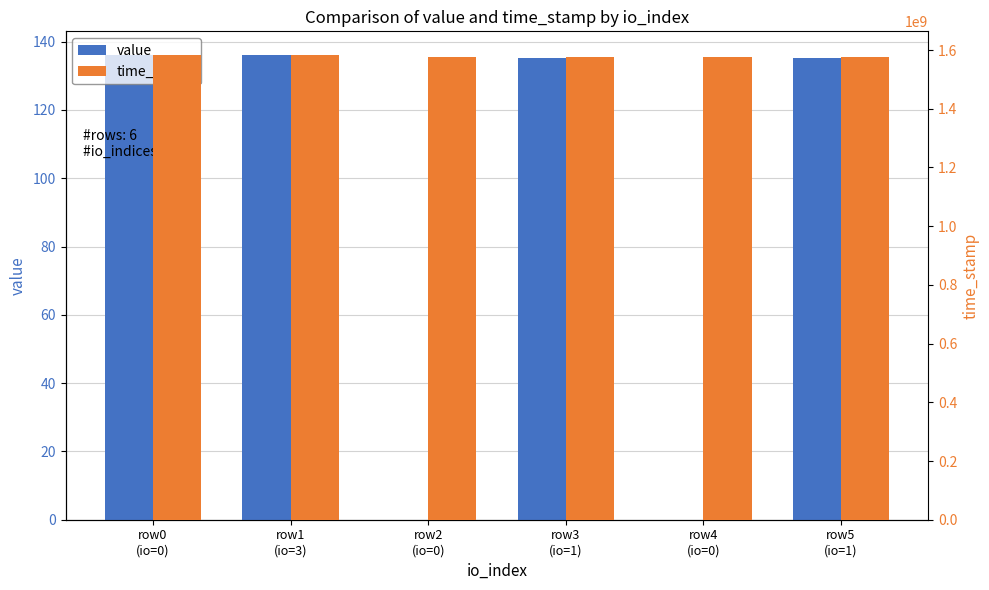

Reading left to right, transcribe all the data shown in this chart.

value: 136.2	136.2	0.0	135.3	0.0	135.3
time_stamp: 1584419420.0	1584341114.0	1577549143.0	1577549143.0	1577547446.0	1577547446.0